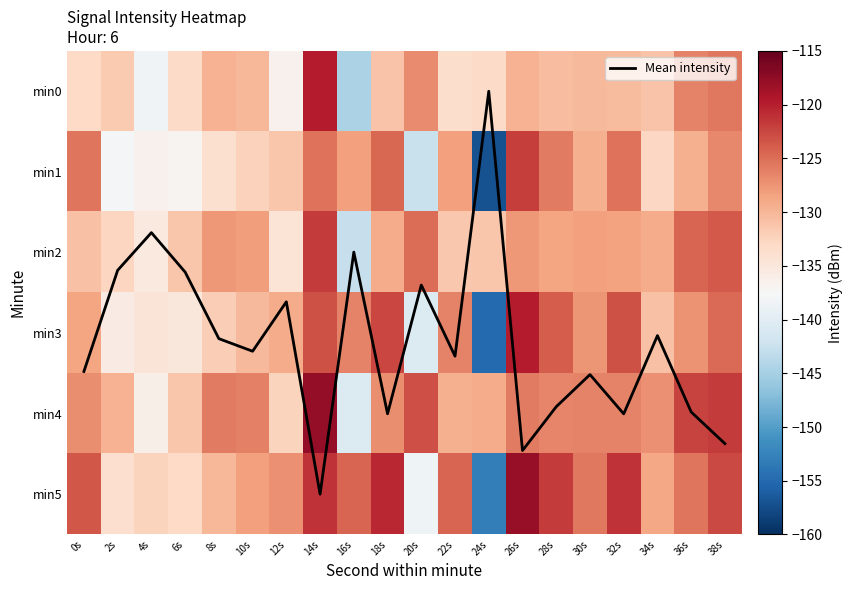

What is the average value of the min5 series?

-127.7